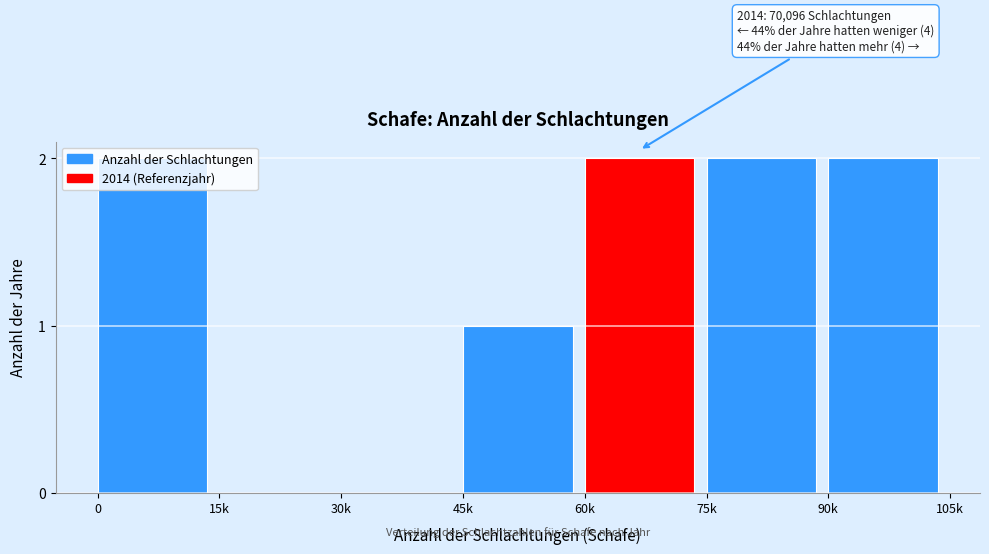

What is the sum of all values?

9